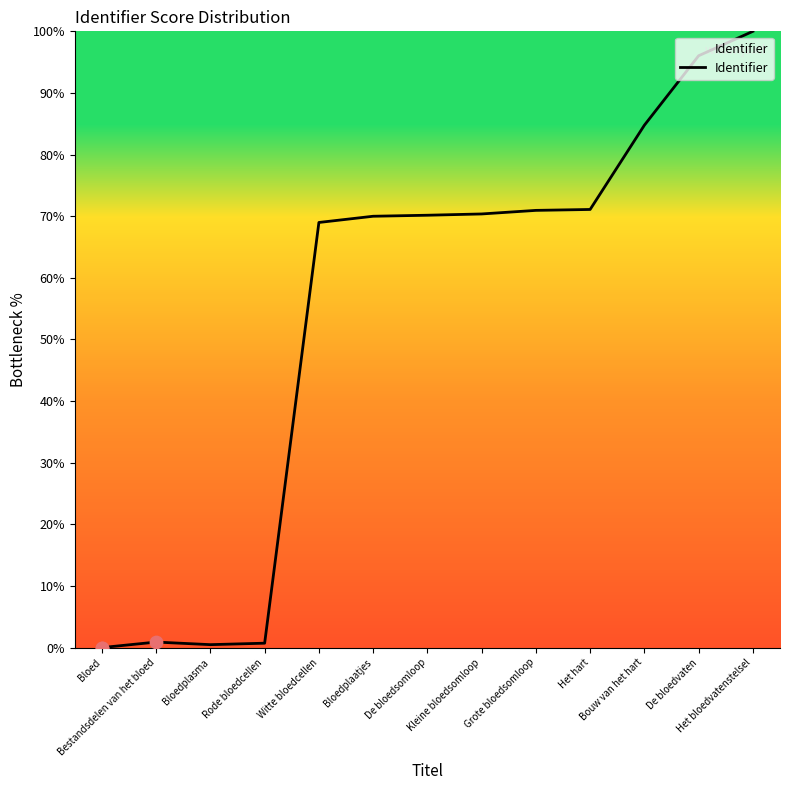

Approximately how many times larger is the value at Het hart compared to Grote bloedsomloop?

1.0